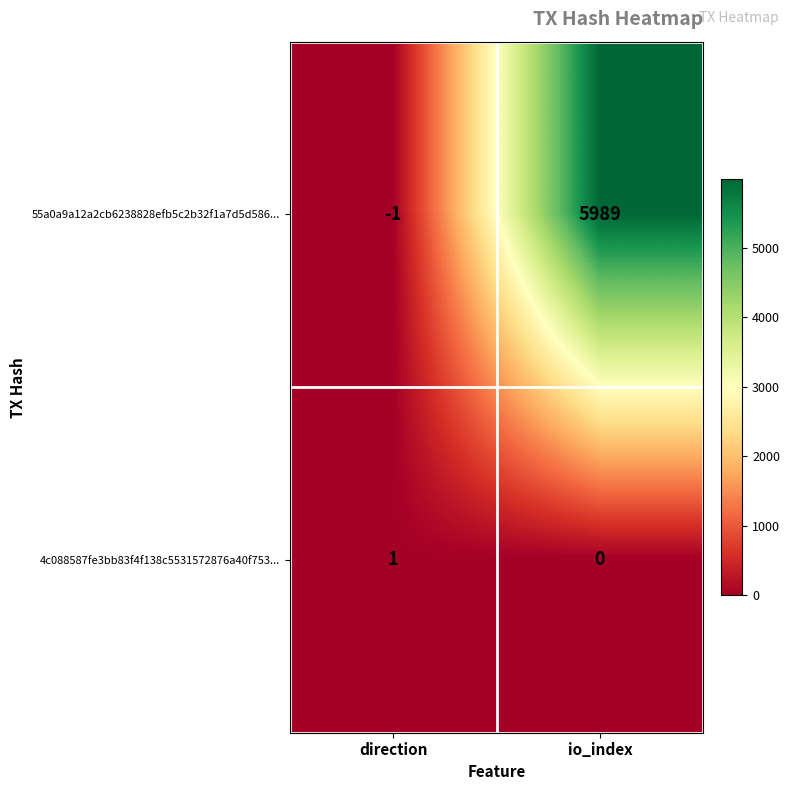

Between direction and io_index, which series saw the biggest shift?

55a0a9a12a2cb6238828efb5c2b32f1a7d5d586...